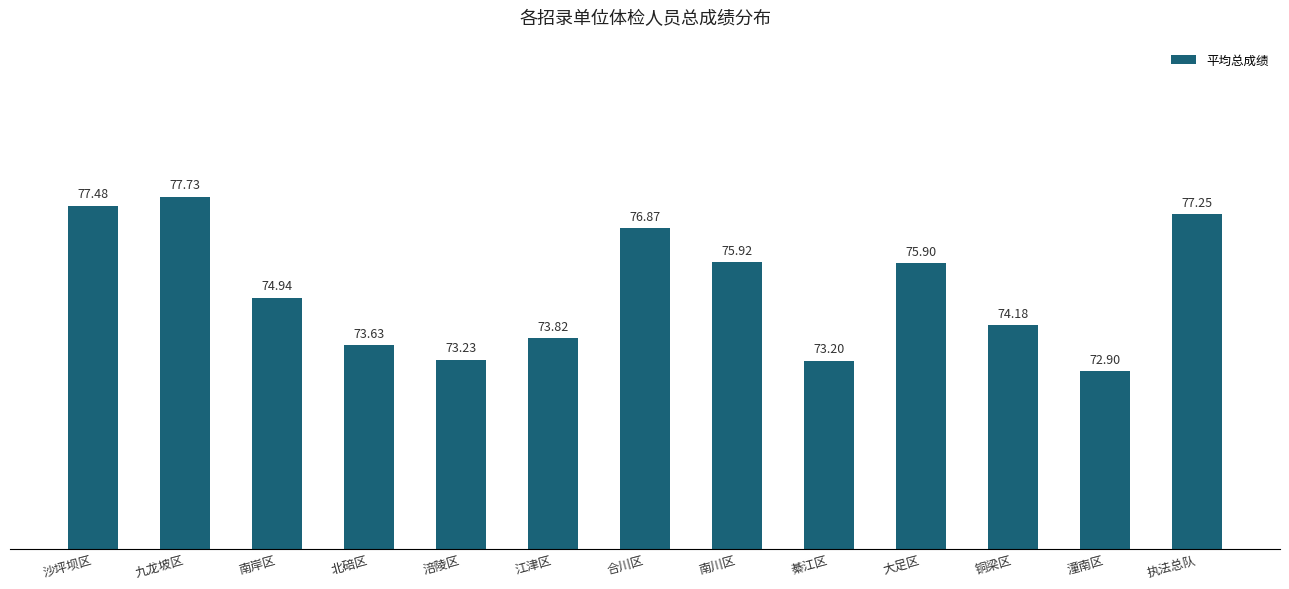

Which label corresponds to the smallest value in the chart?

潼南区